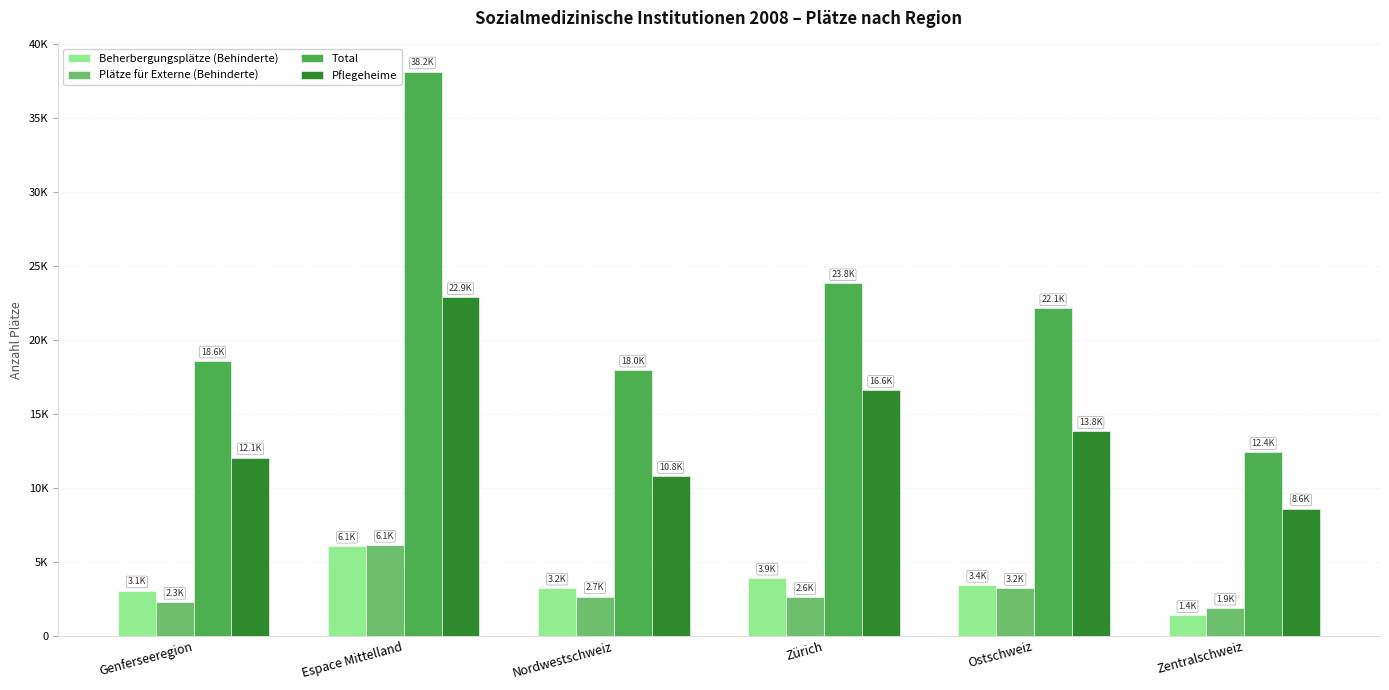

What are all the series names shown in the legend?

Beherbergungsplätze (Behinderte), Plätze für Externe (Behinderte), Total, Pflegeheime